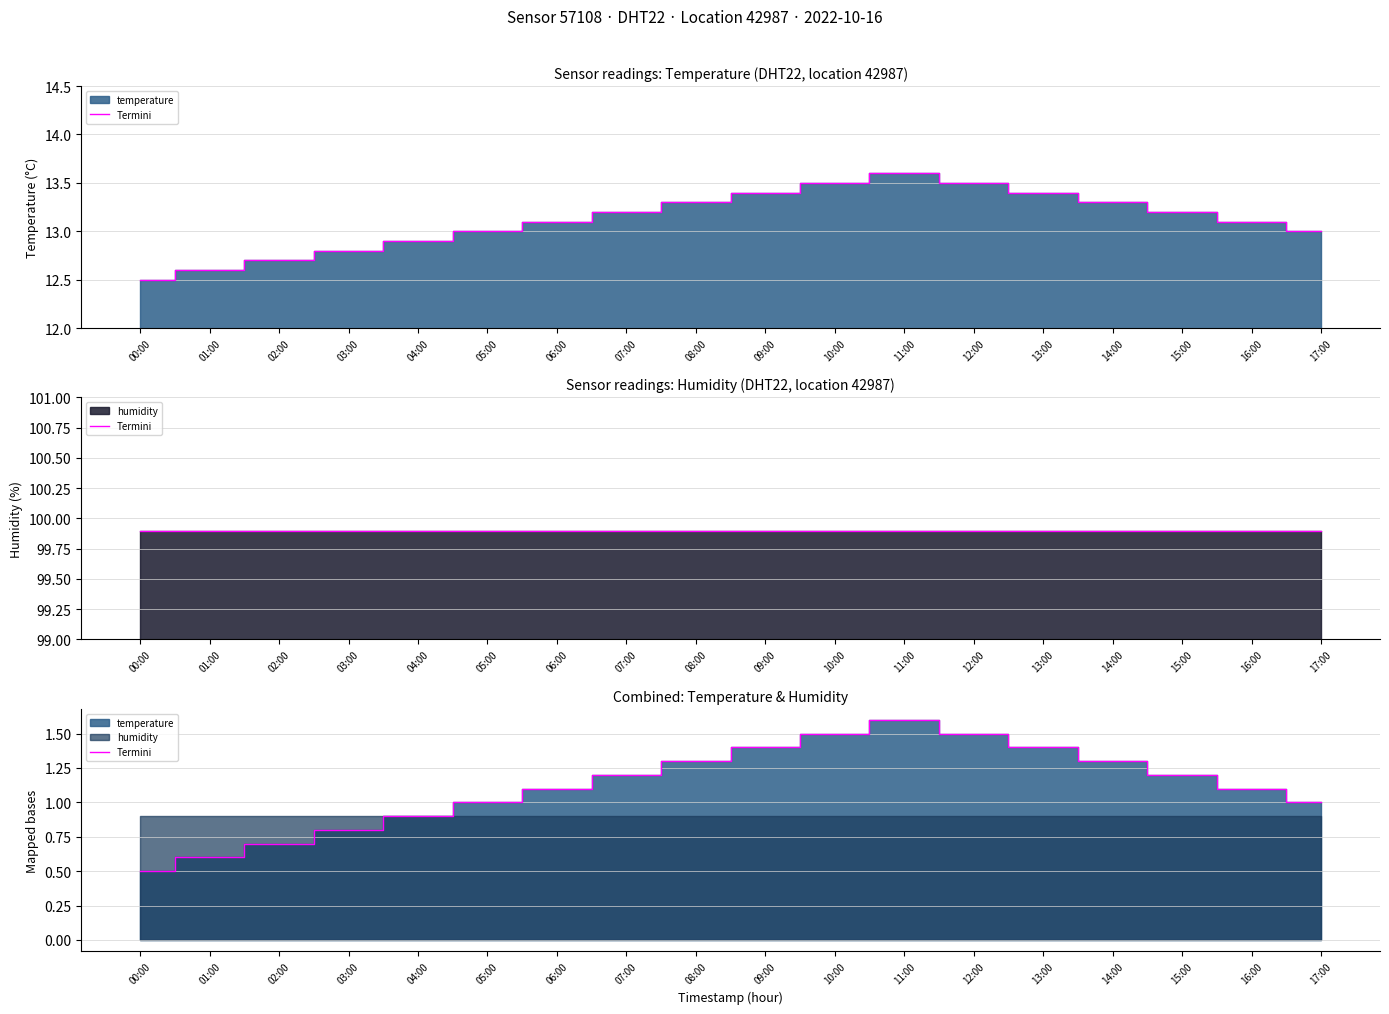

What is the smallest value displayed?

0.5